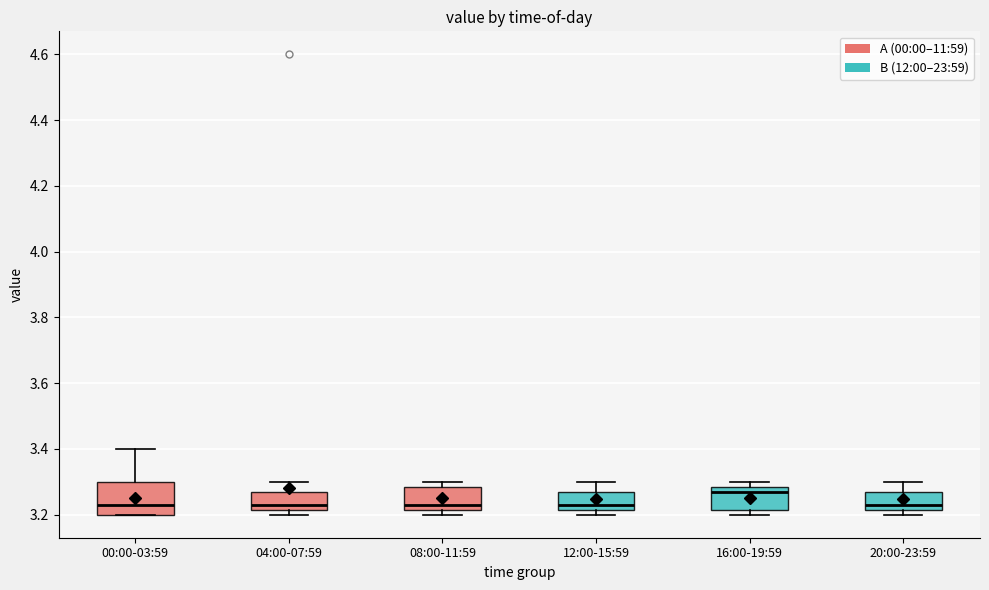

Reading left to right, transcribe this box plot: for each box, give where its median line is, the range the box spans, and where its two whiskers end, as read against the y-axis. The values are not printed on the chart, so give them approximately, as read against the axis.

00:00-03:59: median 3.24, box 3.20 to 3.30, whiskers 3.20 to 3.40
04:00-07:59: median 3.24, box 3.22 to 3.28, whiskers 3.20 to 3.30
08:00-11:59: median 3.24, box 3.22 to 3.28, whiskers 3.20 to 3.30
12:00-15:59: median 3.24, box 3.22 to 3.28, whiskers 3.20 to 3.30
16:00-19:59: median 3.28 (just below the box's upper edge), box 3.22 to 3.28, whiskers 3.20 to 3.30
20:00-23:59: median 3.24, box 3.22 to 3.28, whiskers 3.20 to 3.30